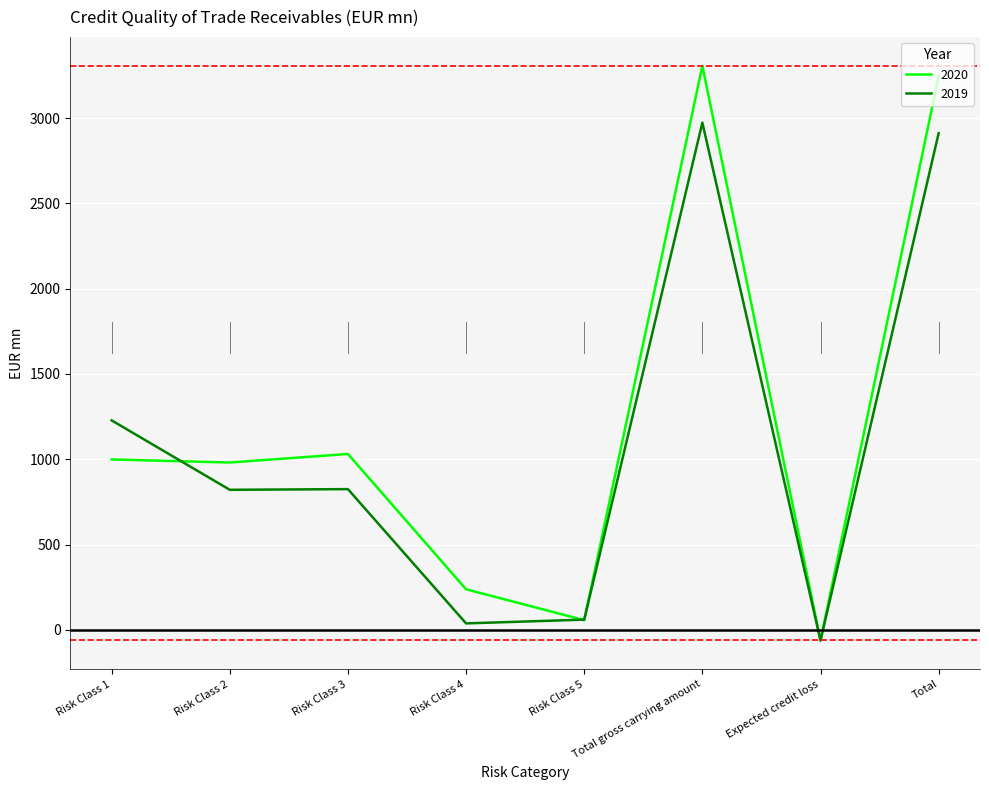

What is the sum of the 2020 values at Risk Class 2 and Expected credit loss?

920